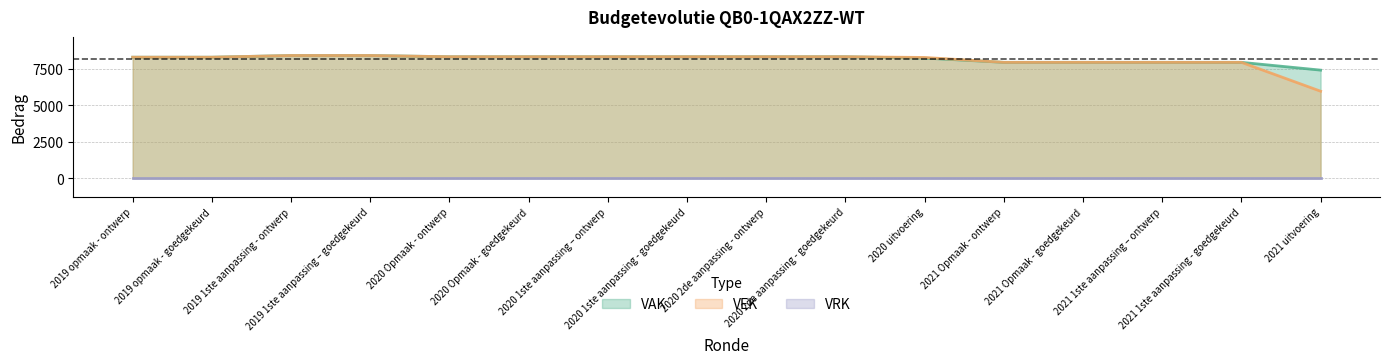

Which series has the largest range (max minus min)?

VEK